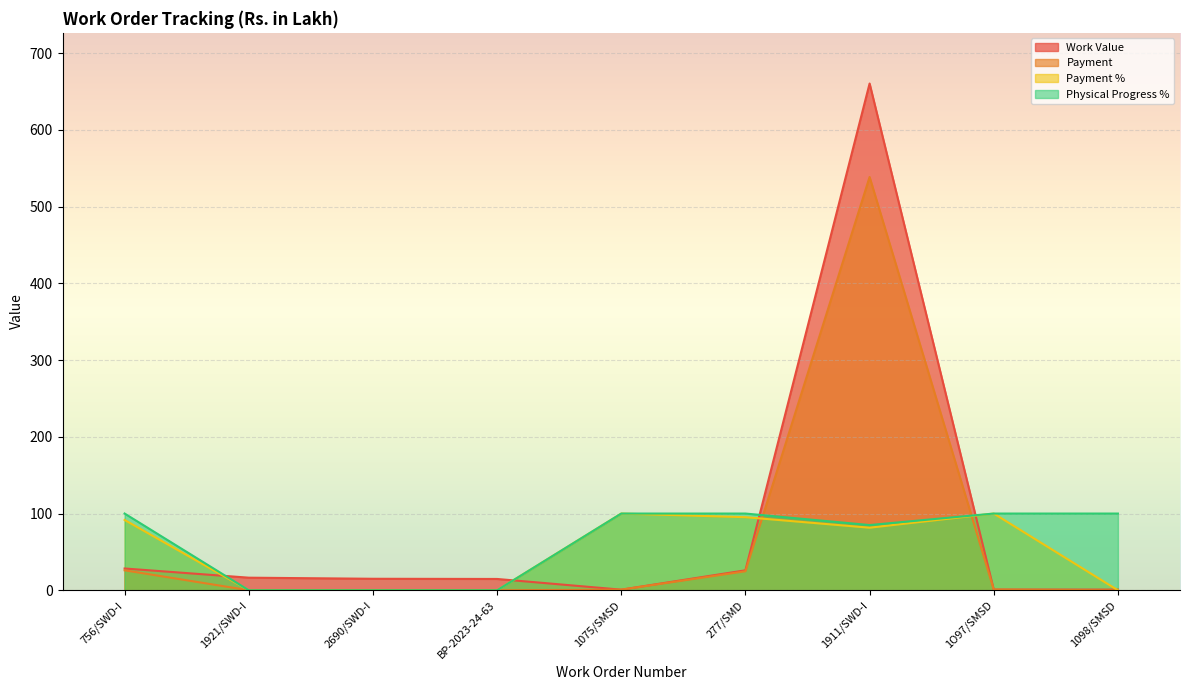

At which category does the chart reach its peak across all series?

1911/SWD-I